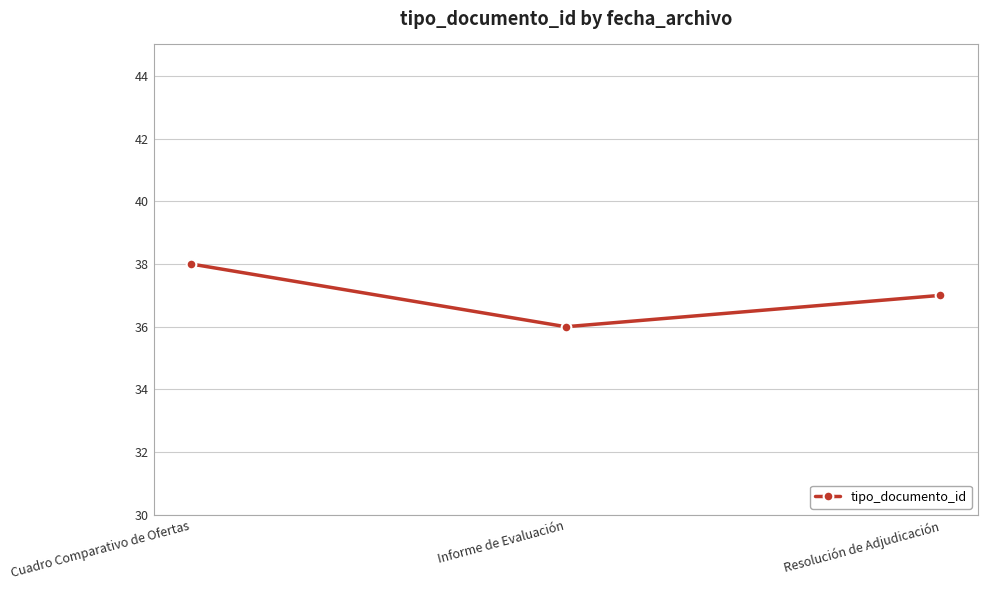

What is the sum of the values at Cuadro Comparativo de Ofertas and Informe de Evaluación?

74